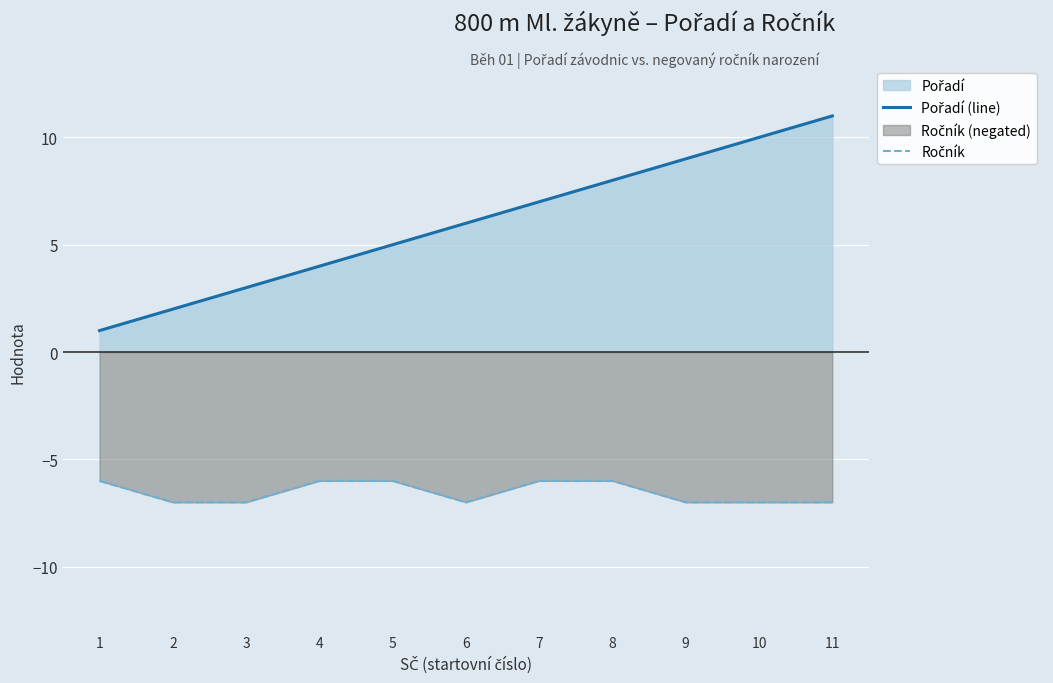

Is the value of Ročník at 10 greater than the value of Pořadí (line) at 11?

No